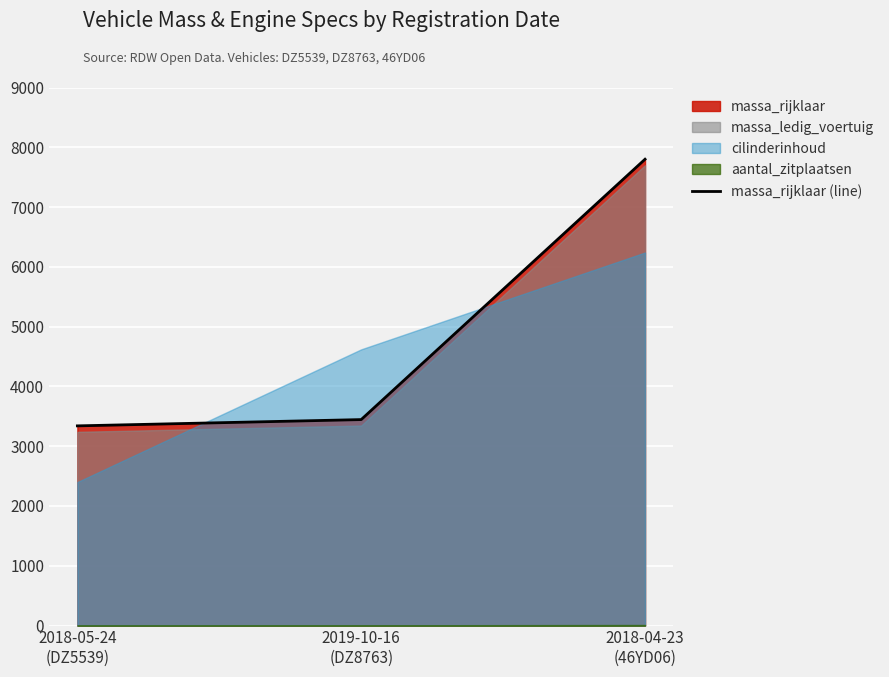

Rank the categories by value from highest to lowest.

2018-04-23
(46YD06), 2019-10-16
(DZ8763), 2018-05-24
(DZ5539)